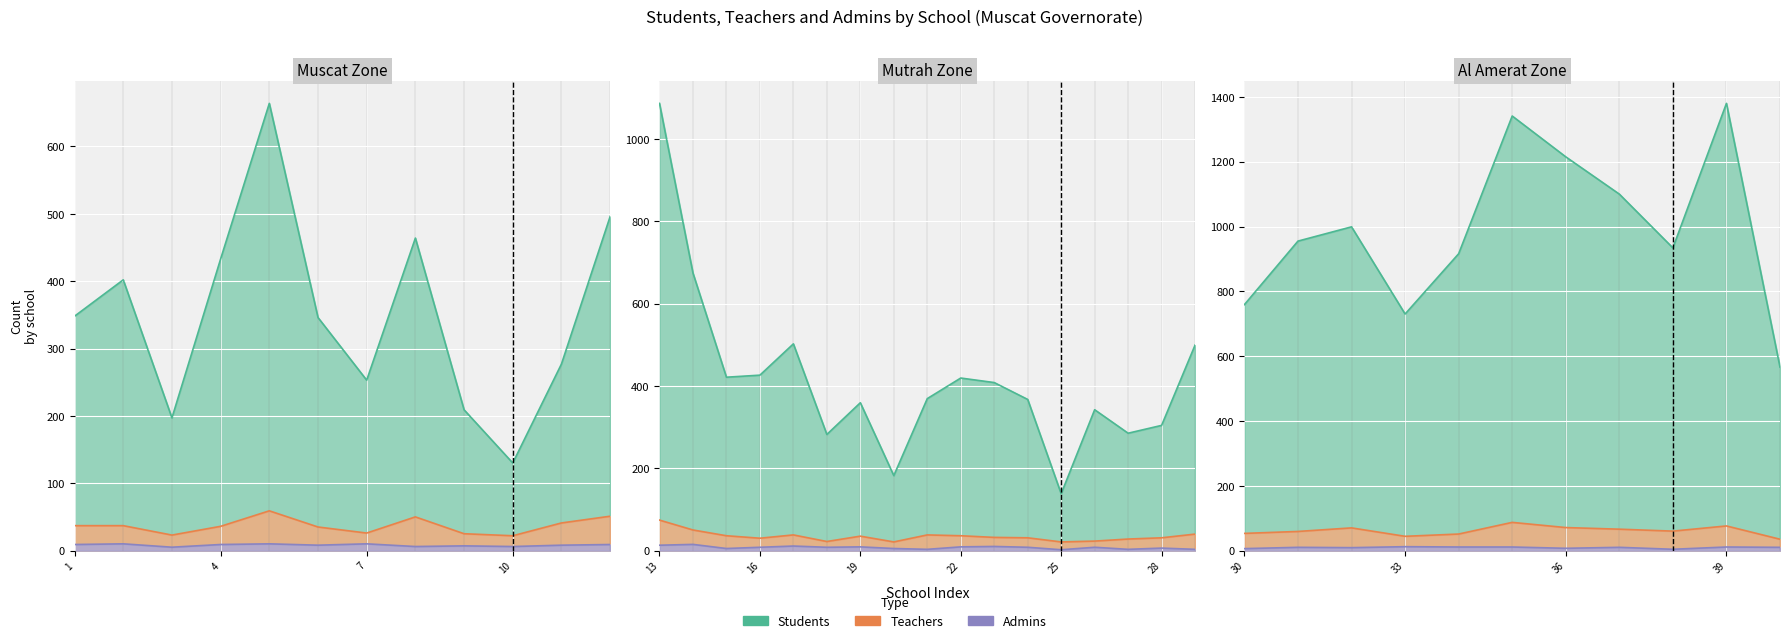

Is the value of admins at 14 greater than the value of students at 26?

No